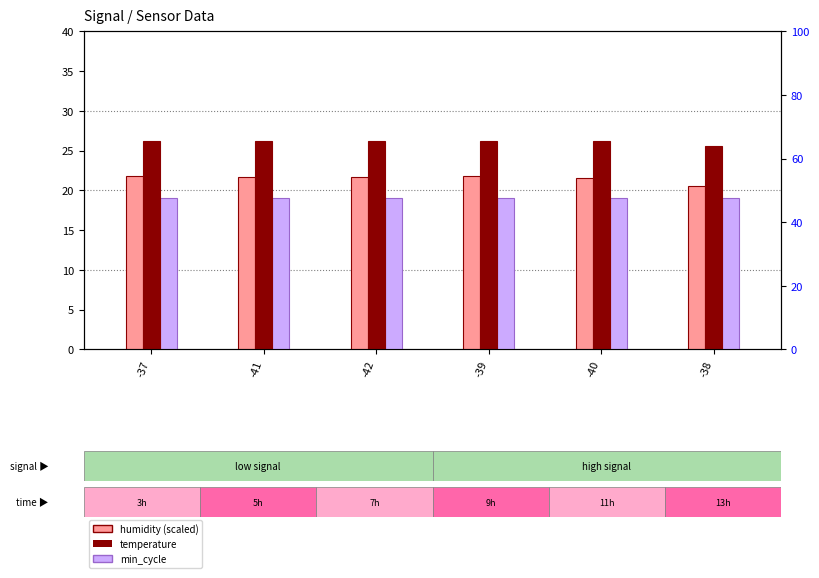

Where is Min_cycle nearest to the value 19?

-37